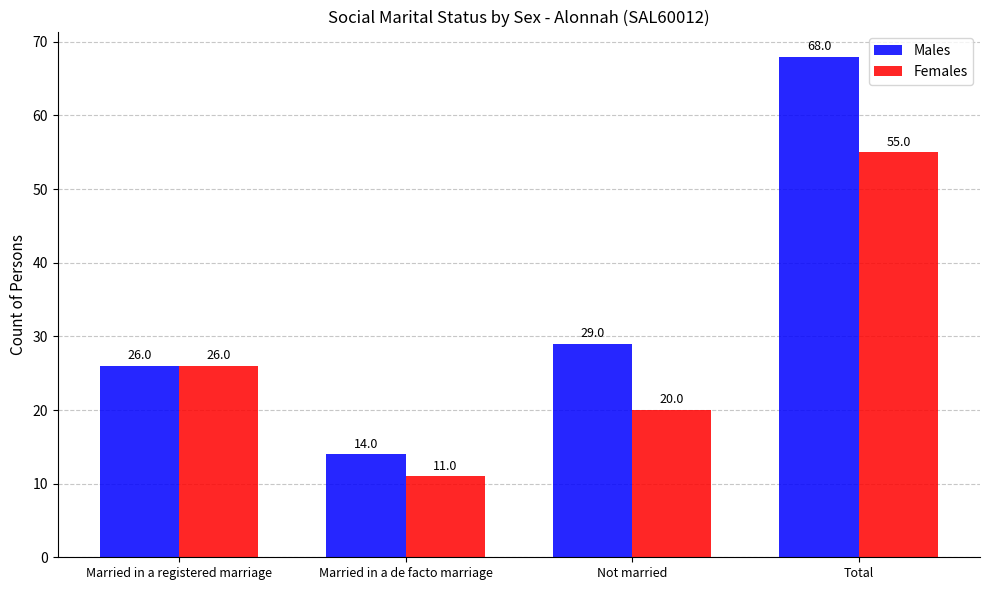

What is the difference between the Males values at Married in a registered marriage and Total?

42